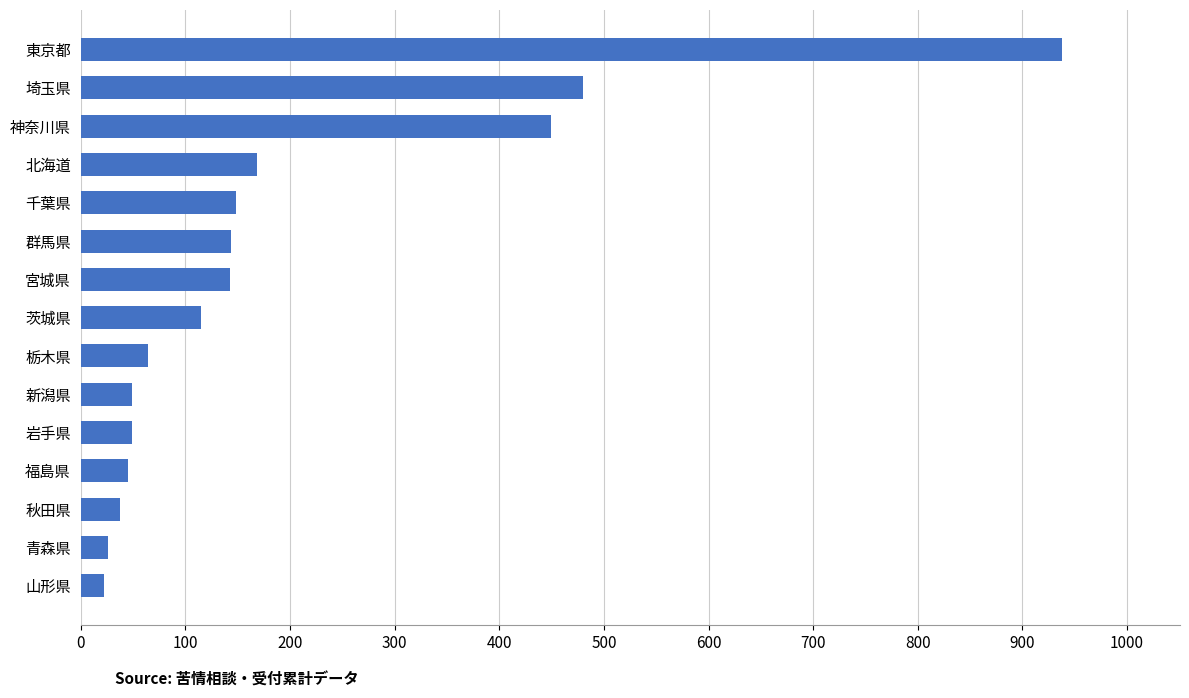

How many data points are less than 115?

7